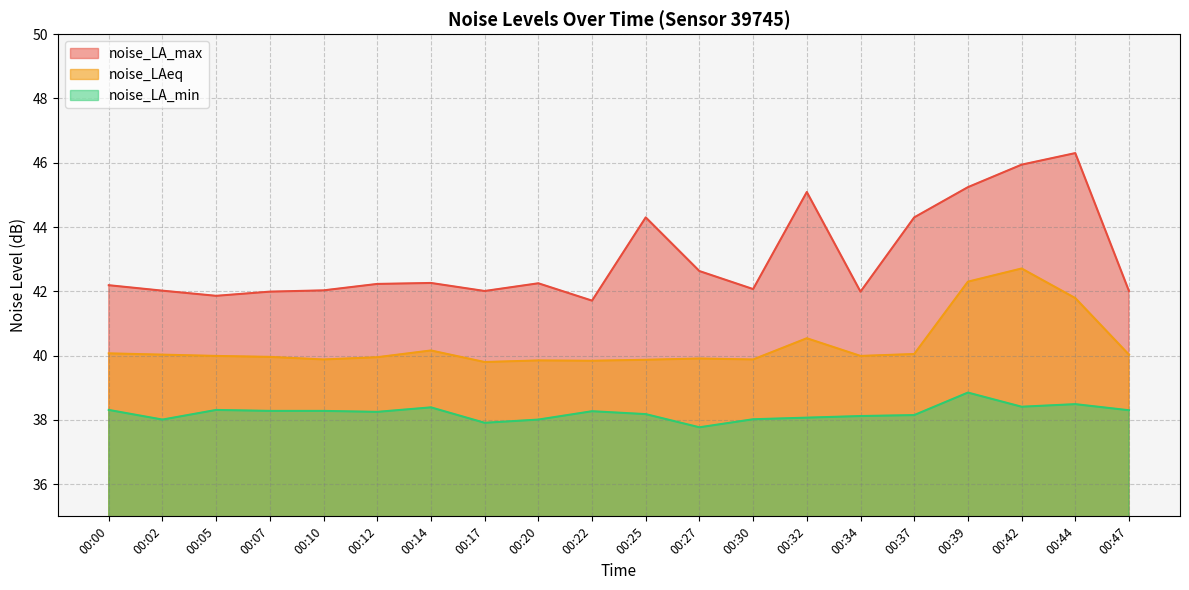

Which series has the largest total across all categories?

noise_LA_max